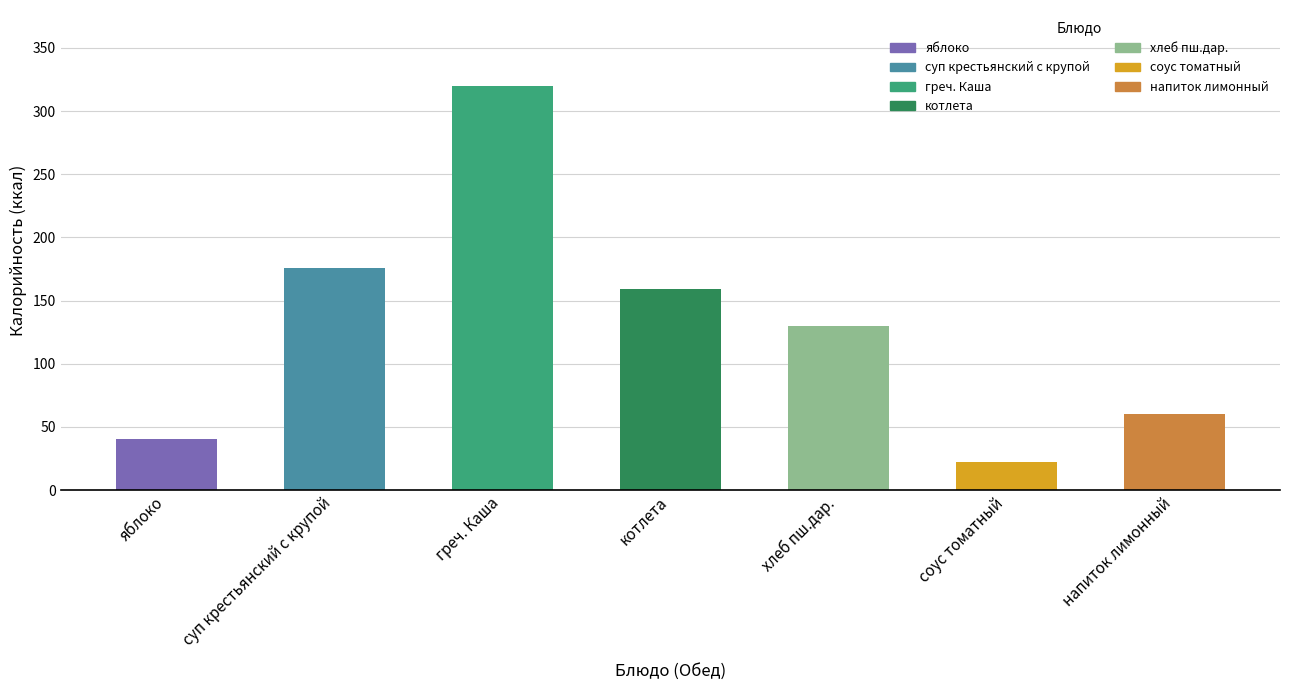

The chart shows a value of 91 at напиток лимонный. True or false?

False